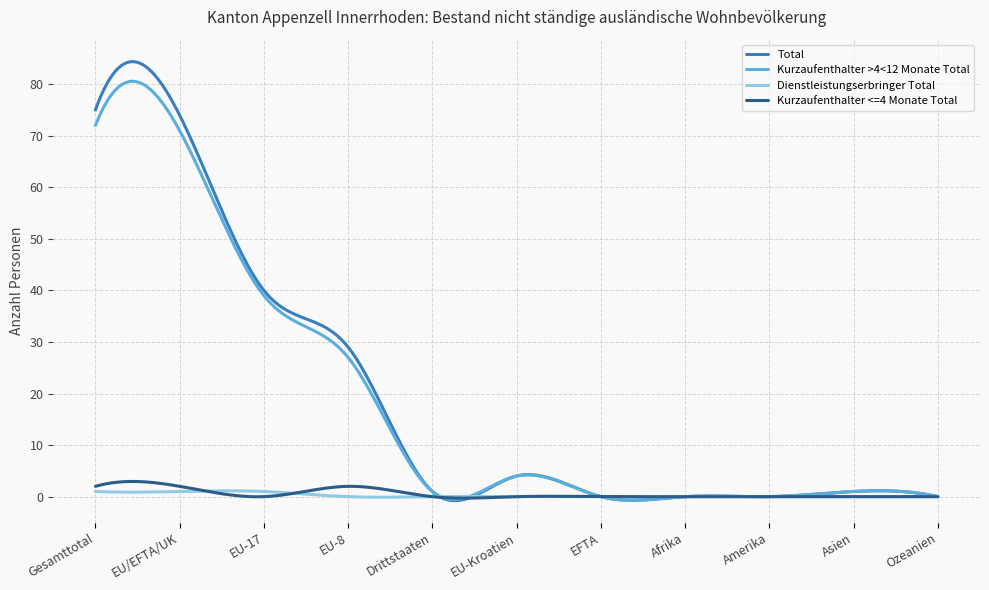

What is the maximum value for Kurzaufenthalter >4<12 Monate Total?

80.6